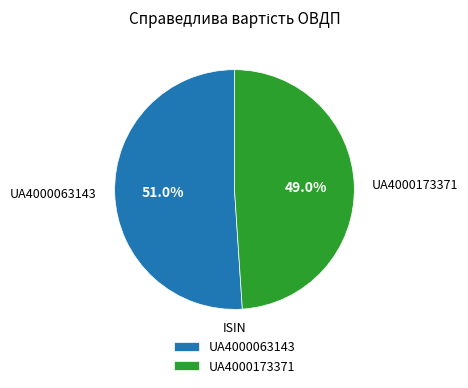

How many slices are in this pie chart?

2